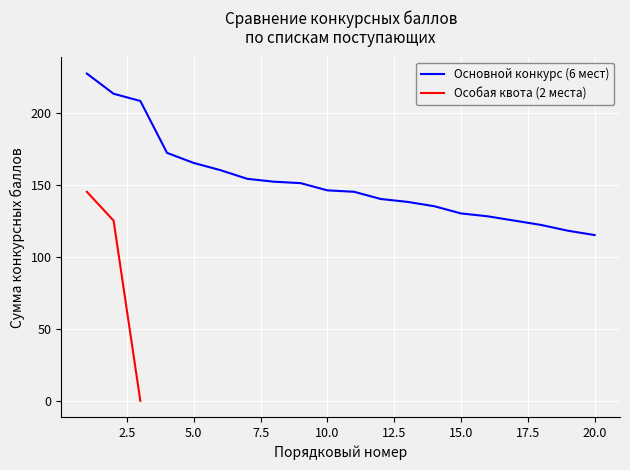

What is the highest value of the Основной конкурс (6 мест) series?

227